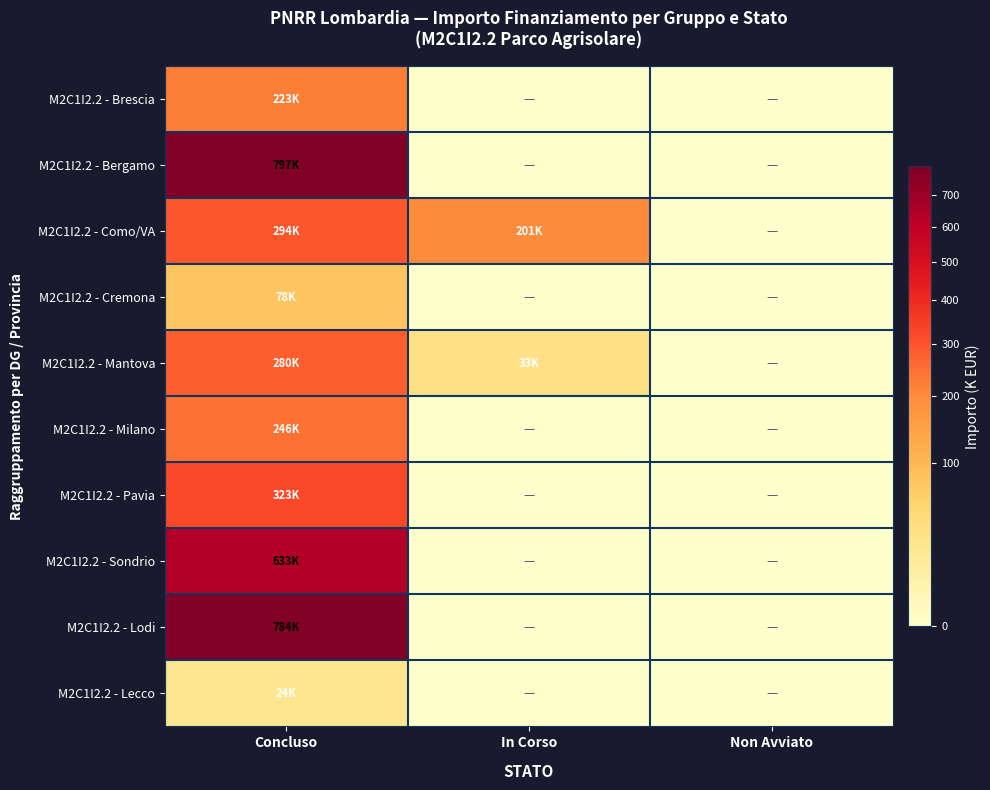

Which has a higher value, In Corso or Non Avviato?

In Corso